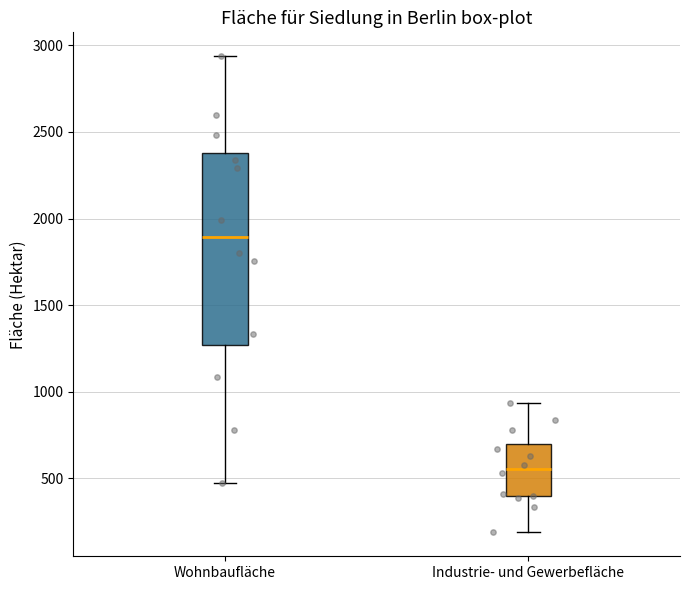

Which box has the lowest median line?

Industrie- und Gewerbefläche